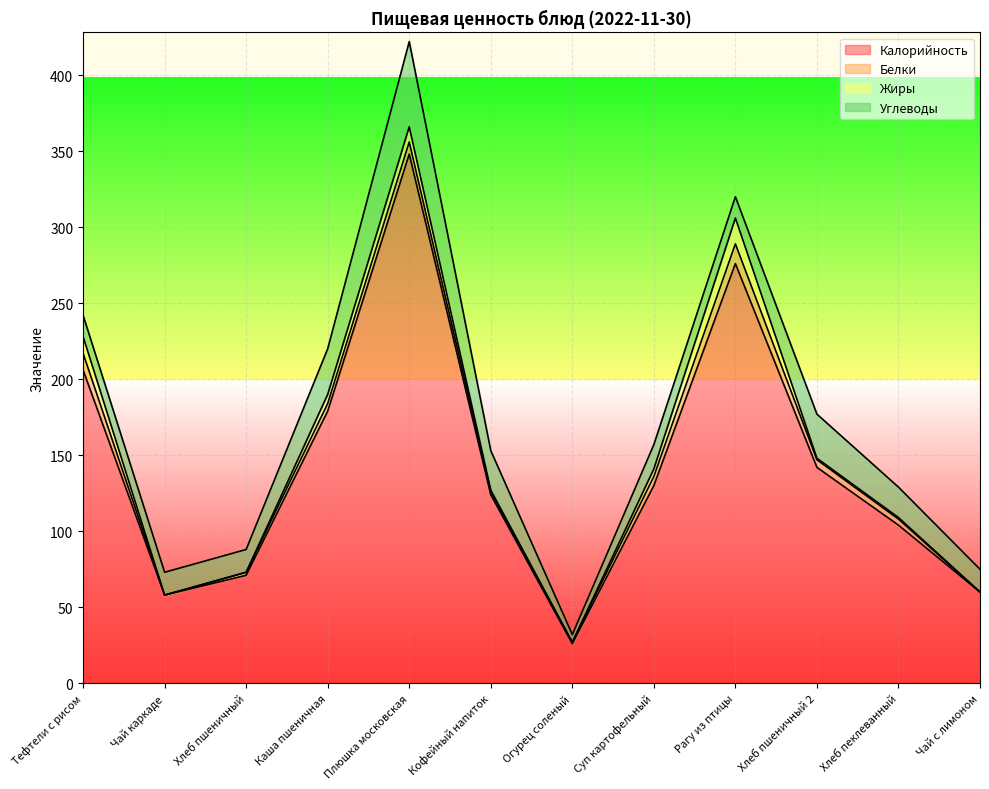

Does the chart display data point markers on the line(s)?

No